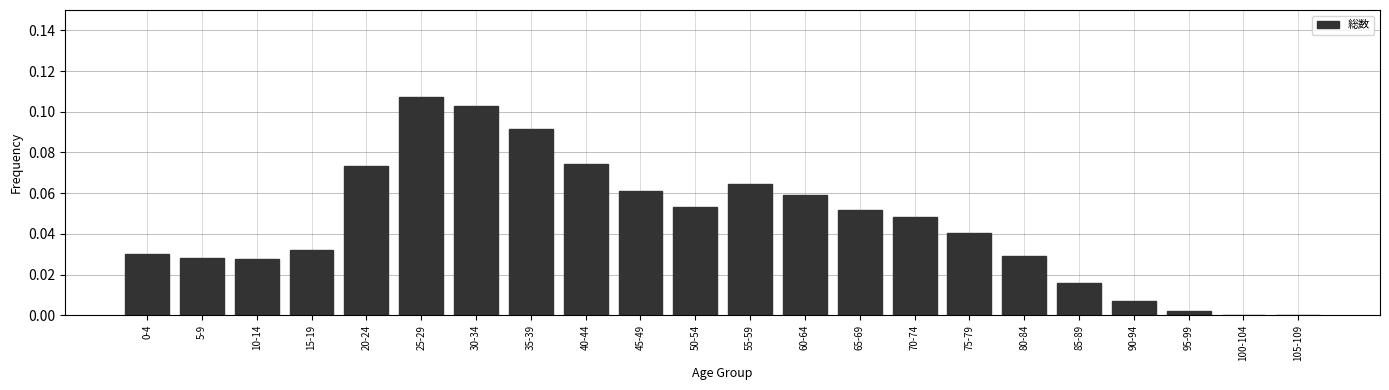

The chart shows a value of 0.0 at 100-104. True or false?

True